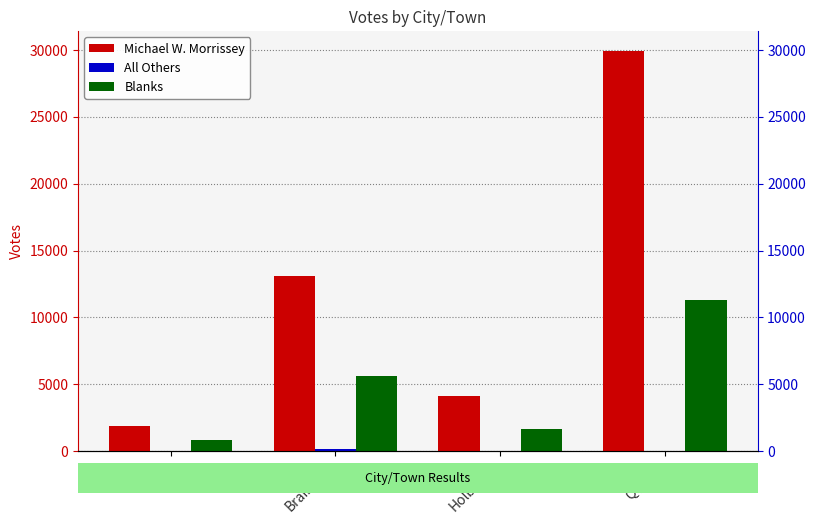

How many distinct data groups are displayed?

3